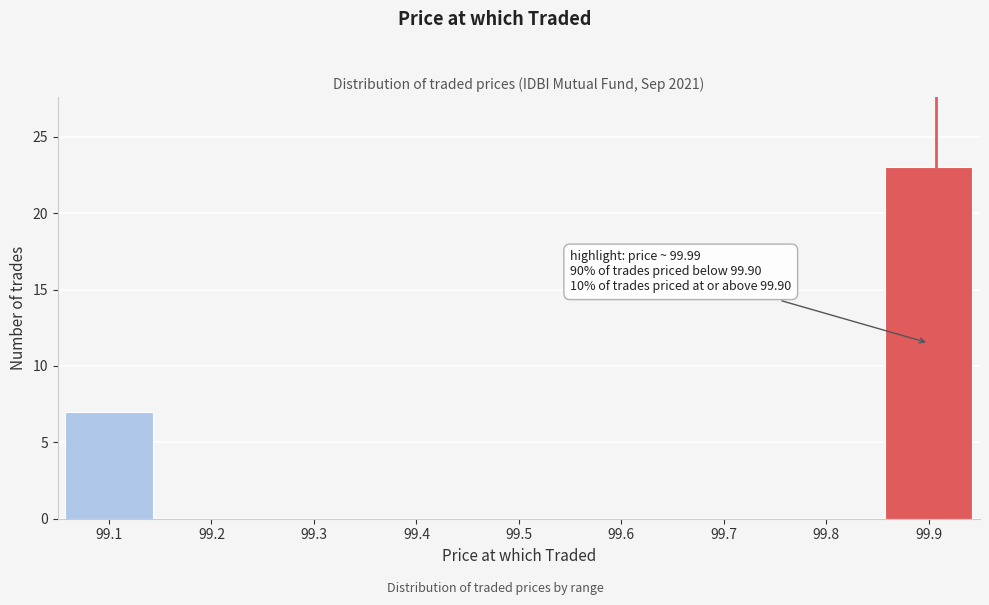

Reading left to right, extract all data points from this chart.

99.1=7	99.2=0	99.3=0	99.4=0	99.5=0	99.6=0	99.7=0	99.8=0	99.9=23